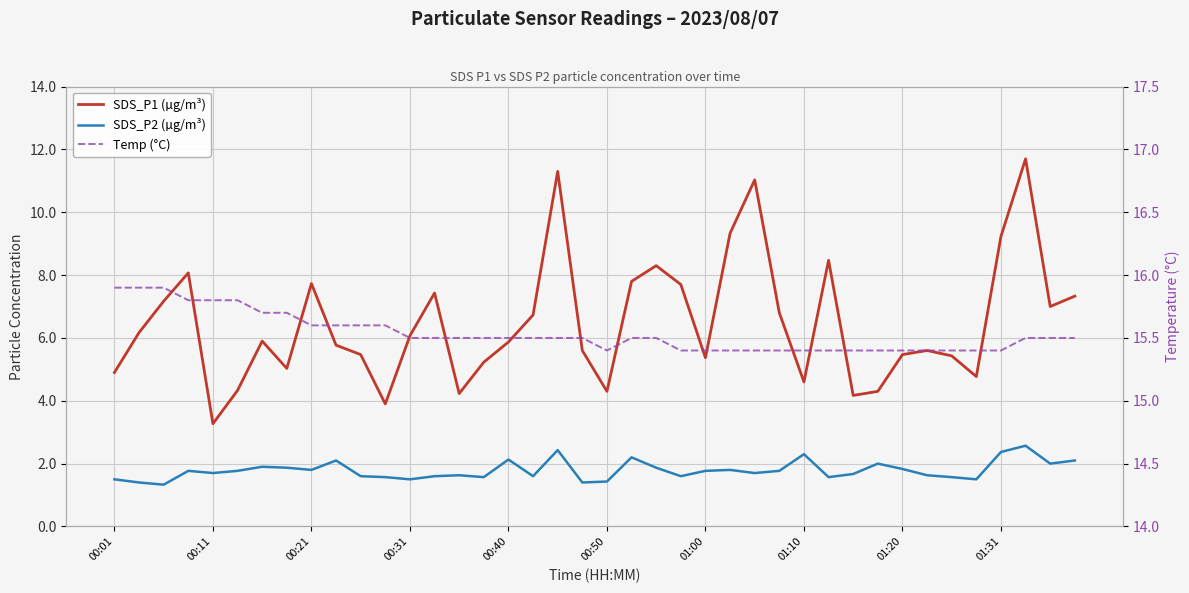

True or false: Temp (°C) has a value of 9.9 at 00:21.

False